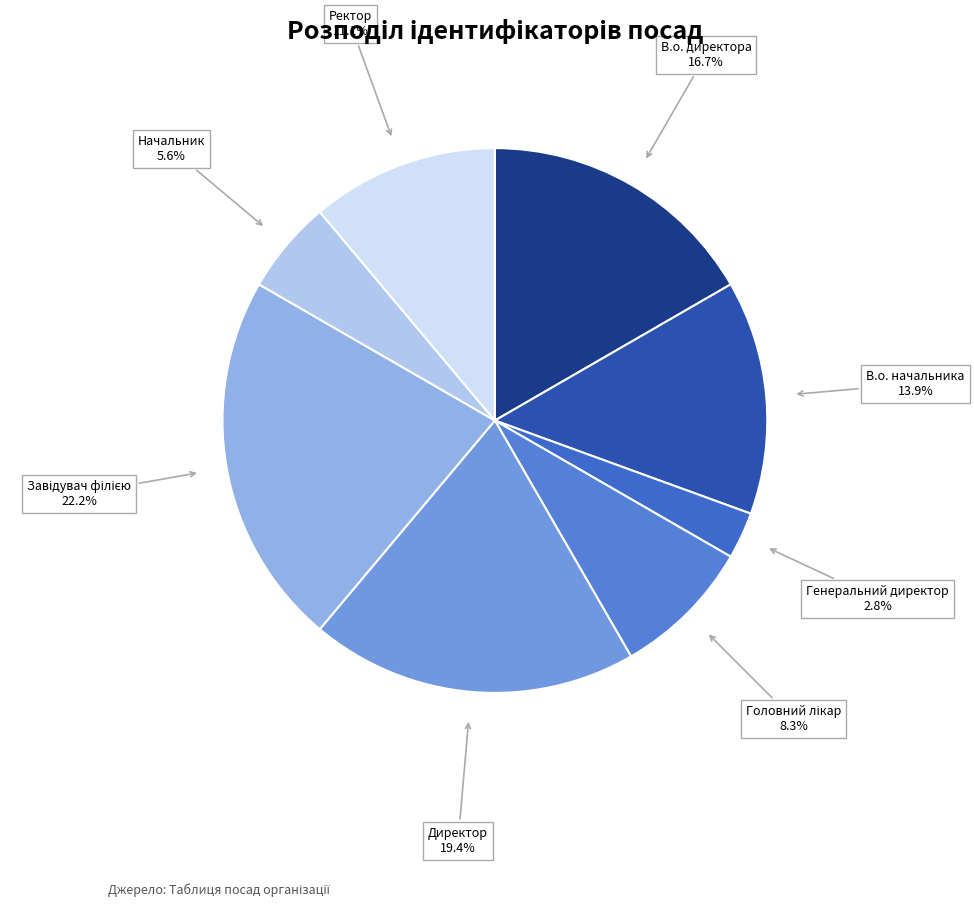

How many segments does this pie chart have?

8